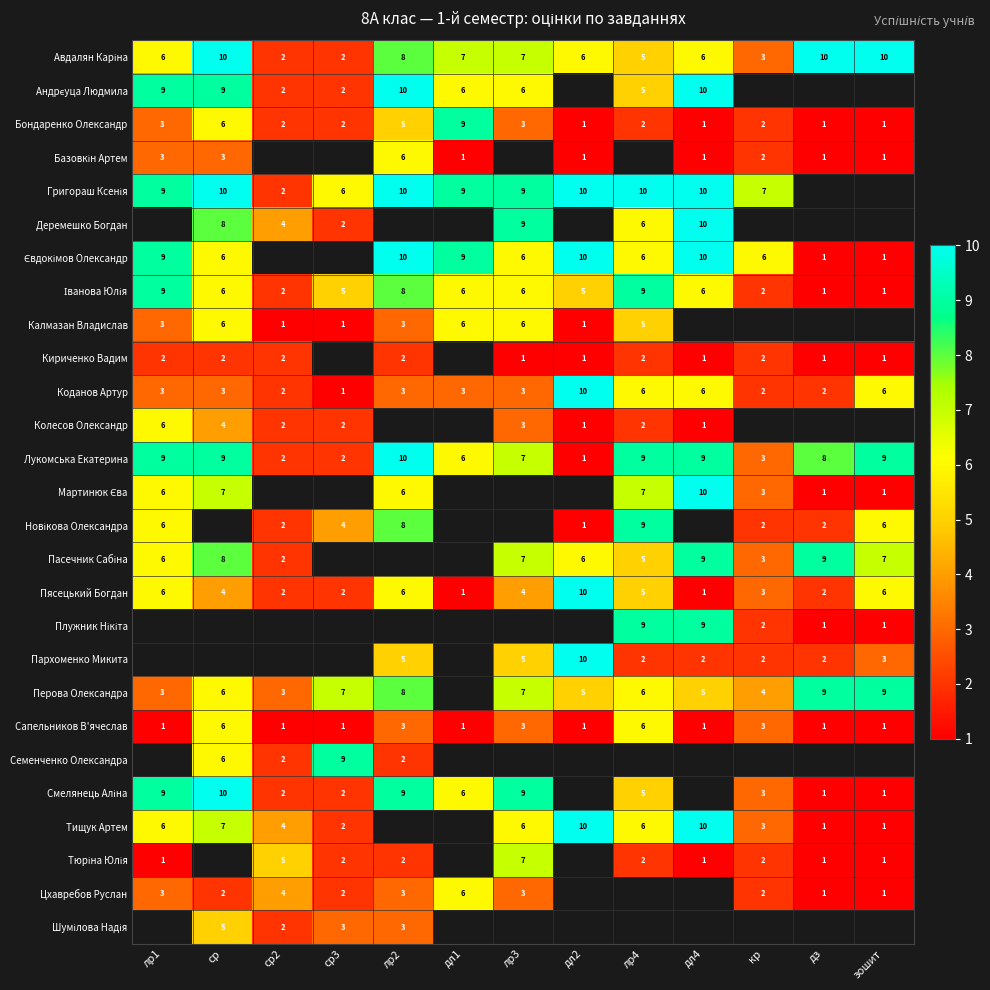

What is the spread (max minus min) of values at дз?

9.0